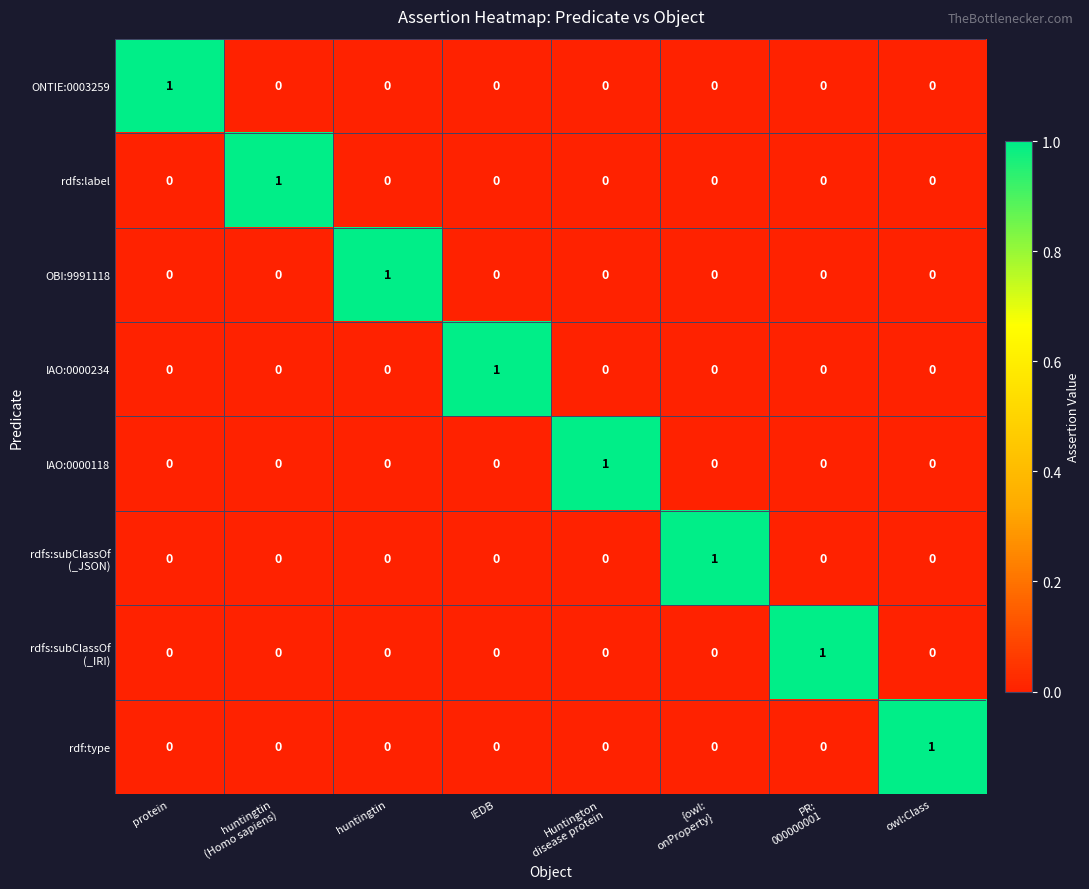

The ONTIE:0003259 series shows -1 at huntingtin. True or false?

False